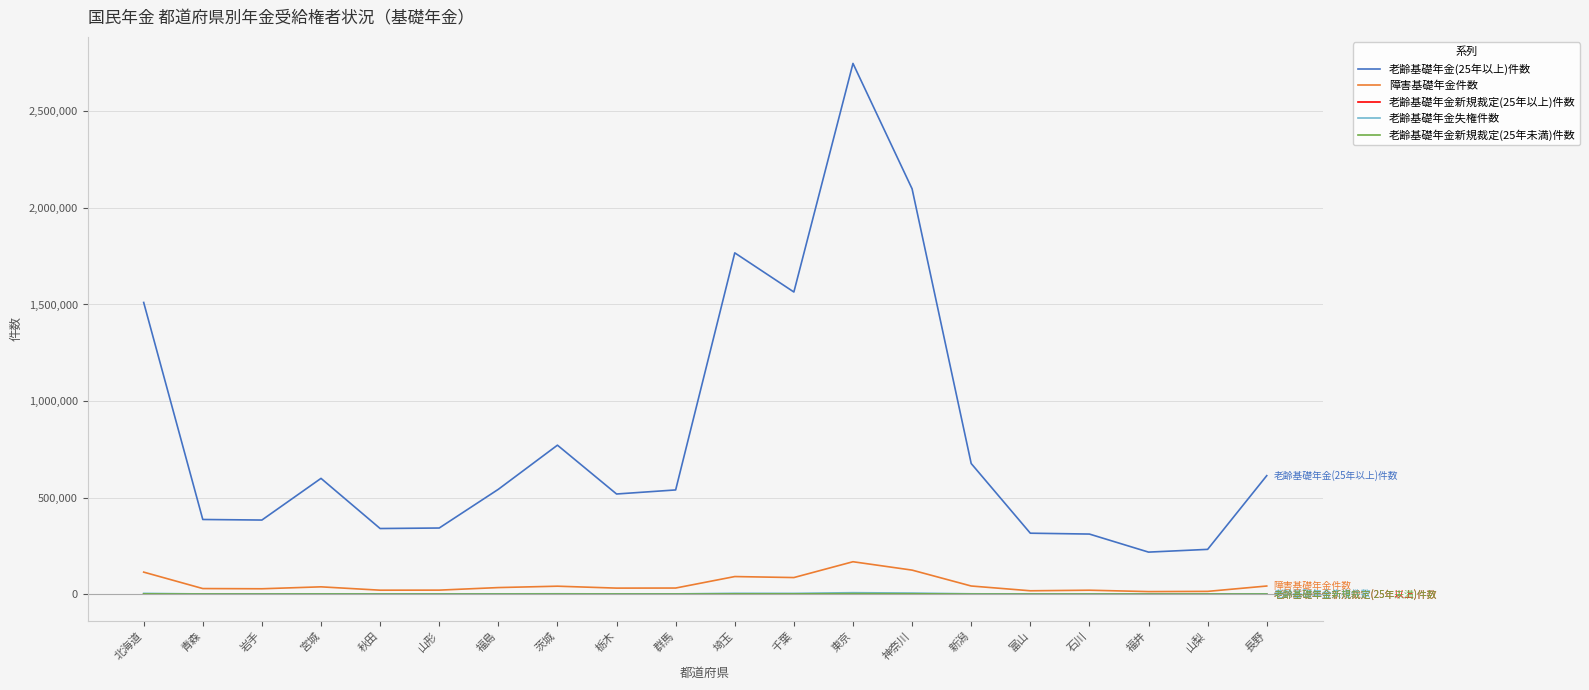

Which series has the largest range (max minus min)?

老齢基礎年金(25年以上)件数